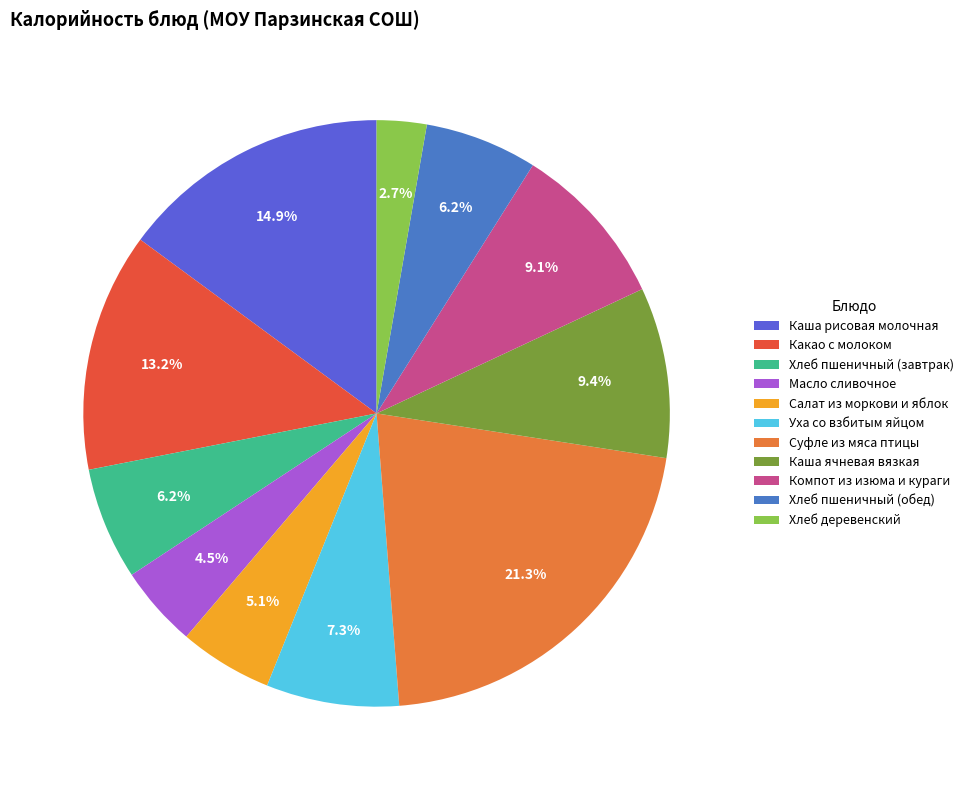

How many segments does this pie chart have?

11